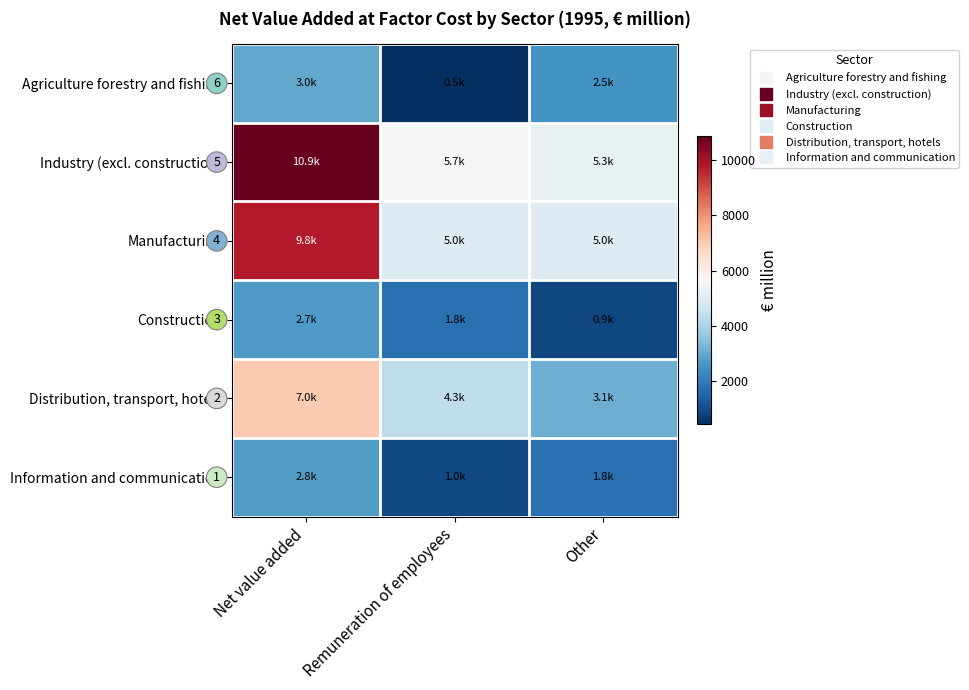

True or false: Distribution, transport, hotels has a value of 4802.2 at Other.

False